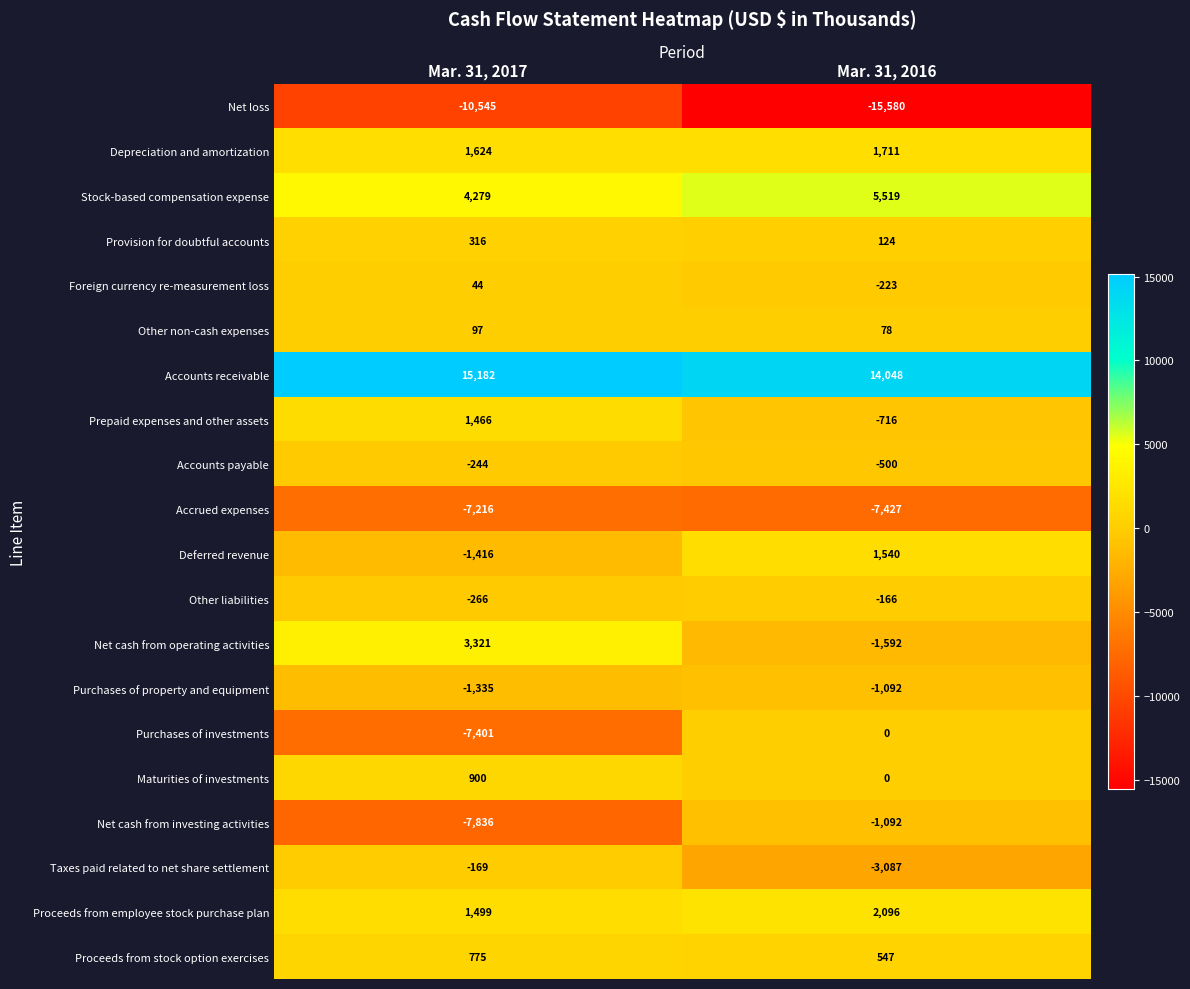

At which category is the sum across all series the highest?

Mar. 31, 2016